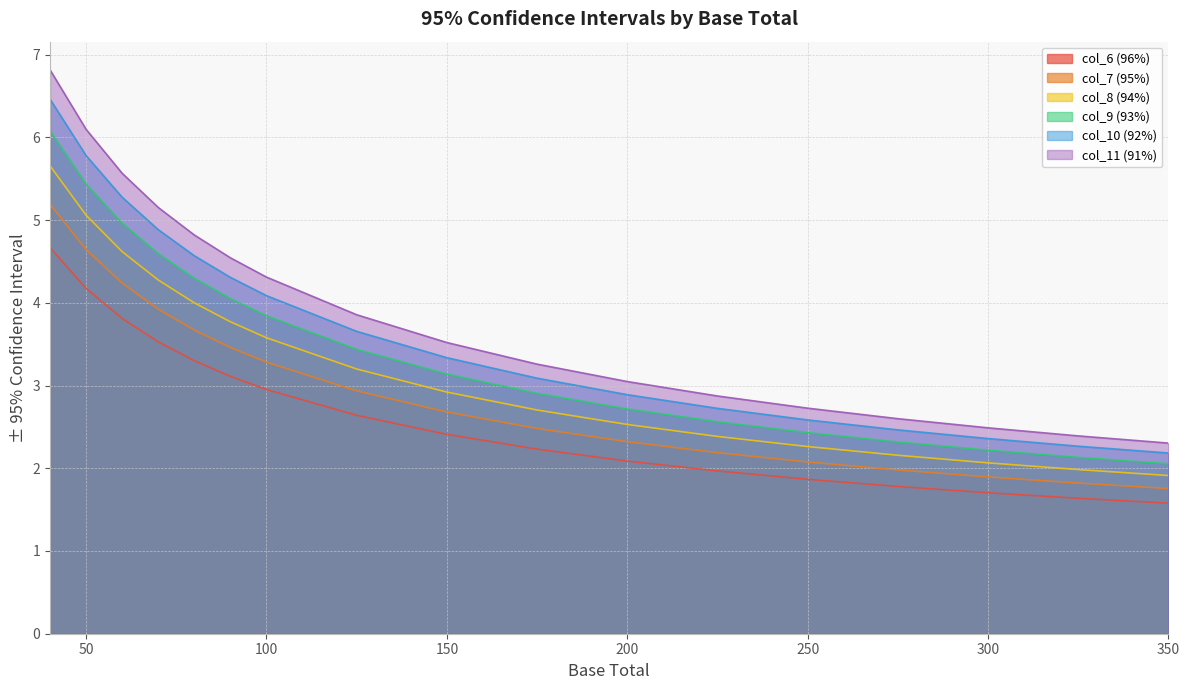

Which series has the widest spread of values?

col_11 (91%)